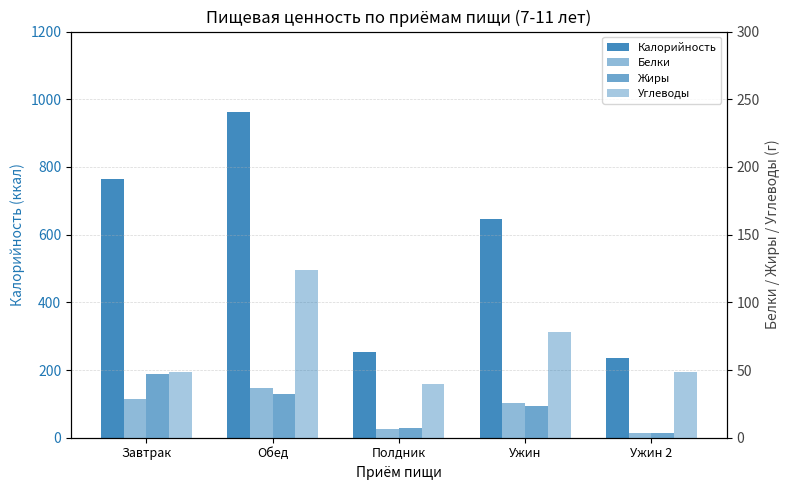

What is the value of the Белки bar at the 2nd from the left?

37.1